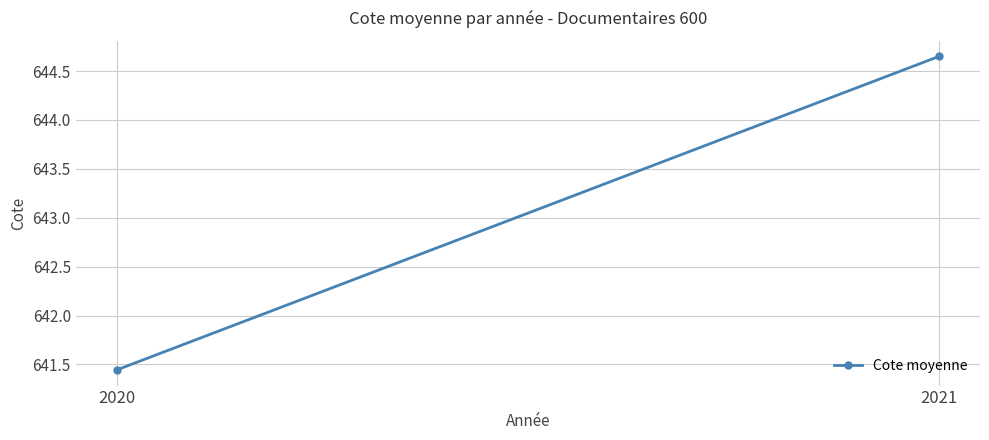

Rank the categories by value from lowest to highest.

2020, 2021